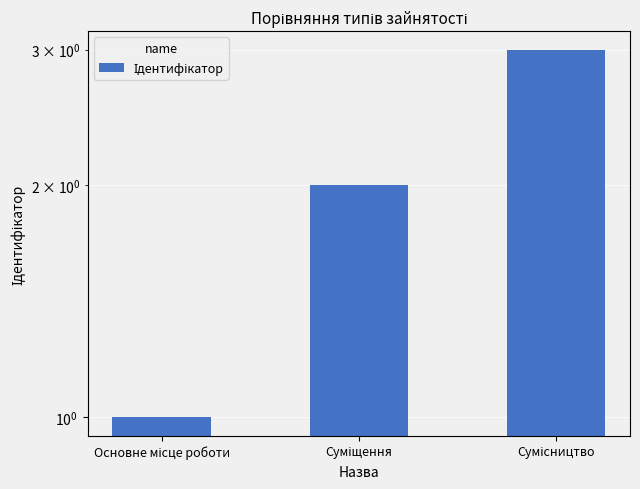

How many values are between 1 and 3?

3